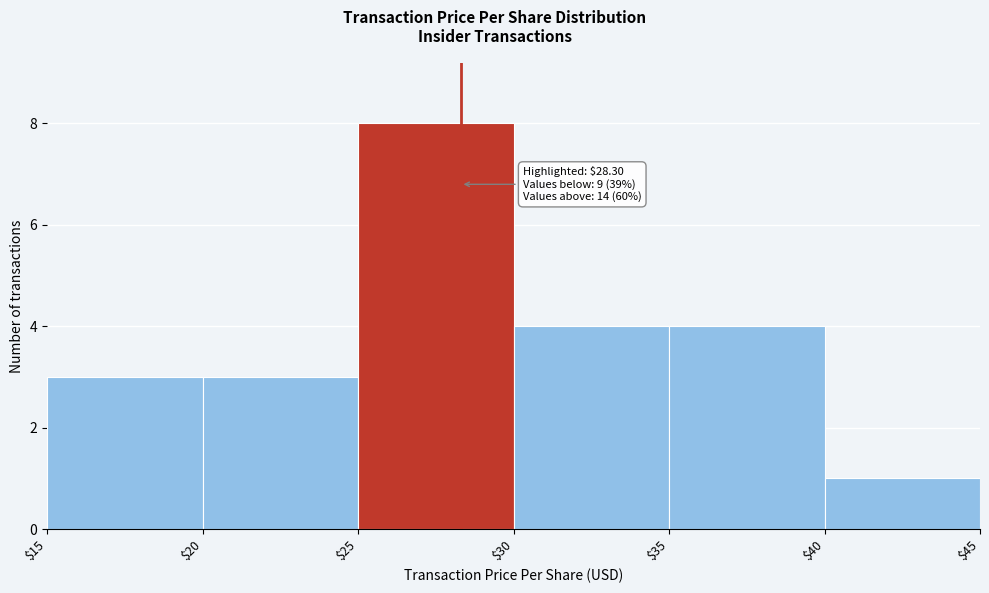

Which range on the x-axis has the tallest bar?

$25 to $30